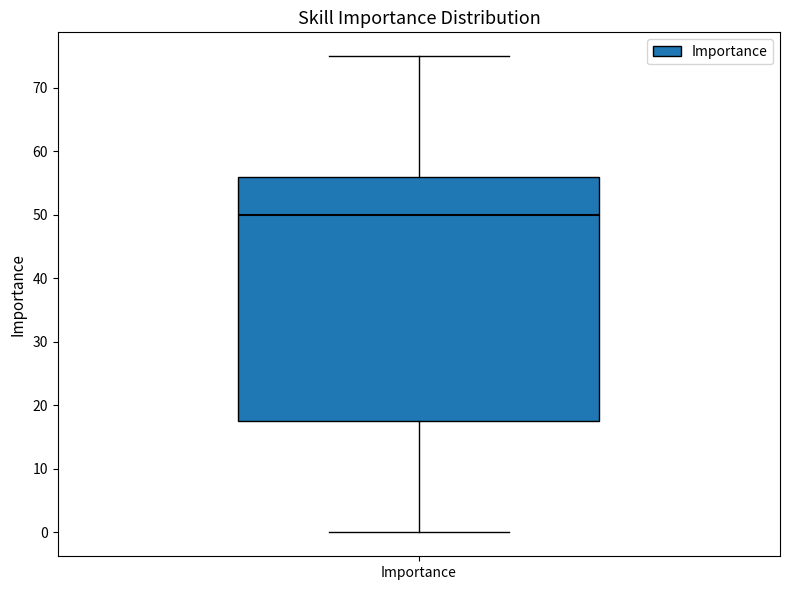

Read this box plot against the y-axis: the position of the median line, the range covered by the box, and the ends of both whiskers. The values are not printed on the chart, so give them approximately, as read against the axis.

median 50, box 18 to 56, whiskers 0 to 75